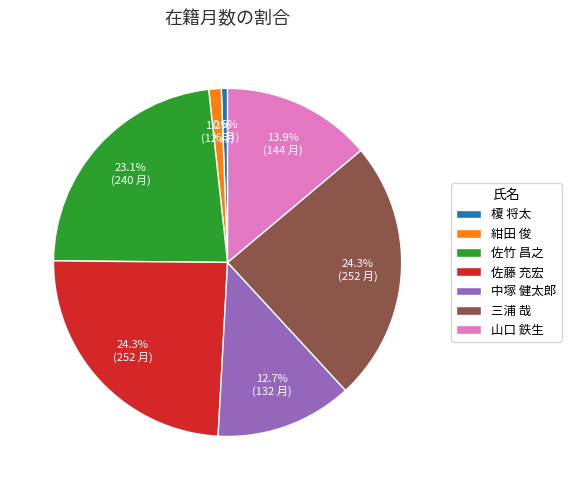

Does 佐竹 昌之 represent more than half of the total?

No